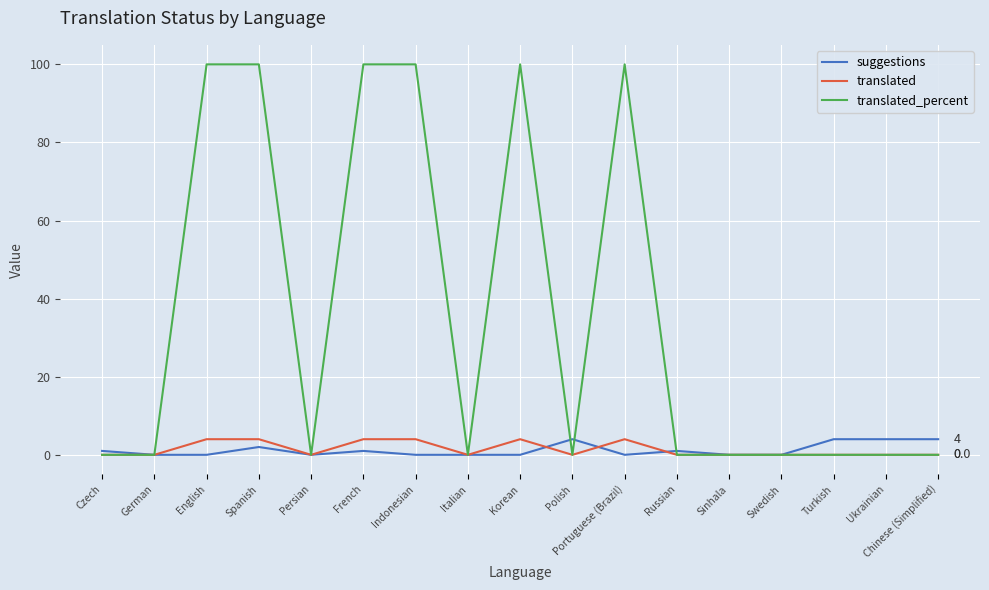

What is the maximum value for translated?

4